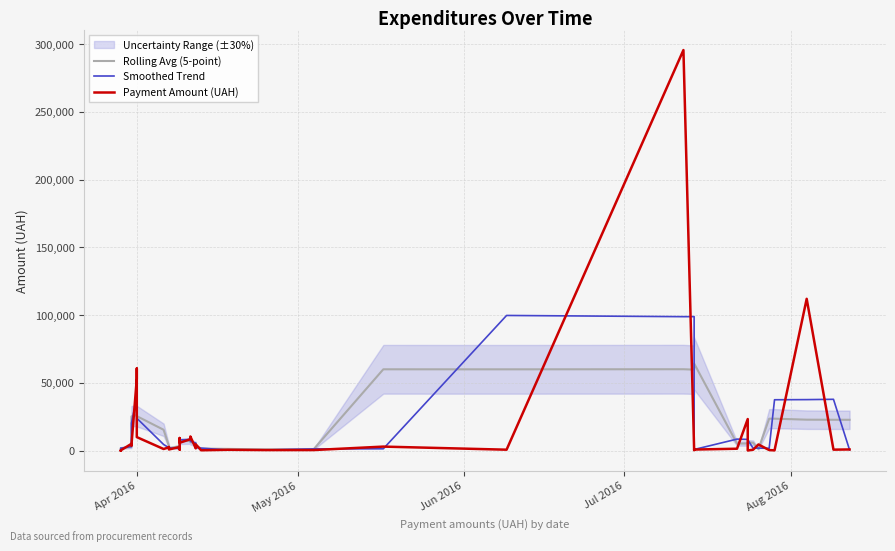

What is the average value of the Rolling Avg (5-point) series?

15762.1